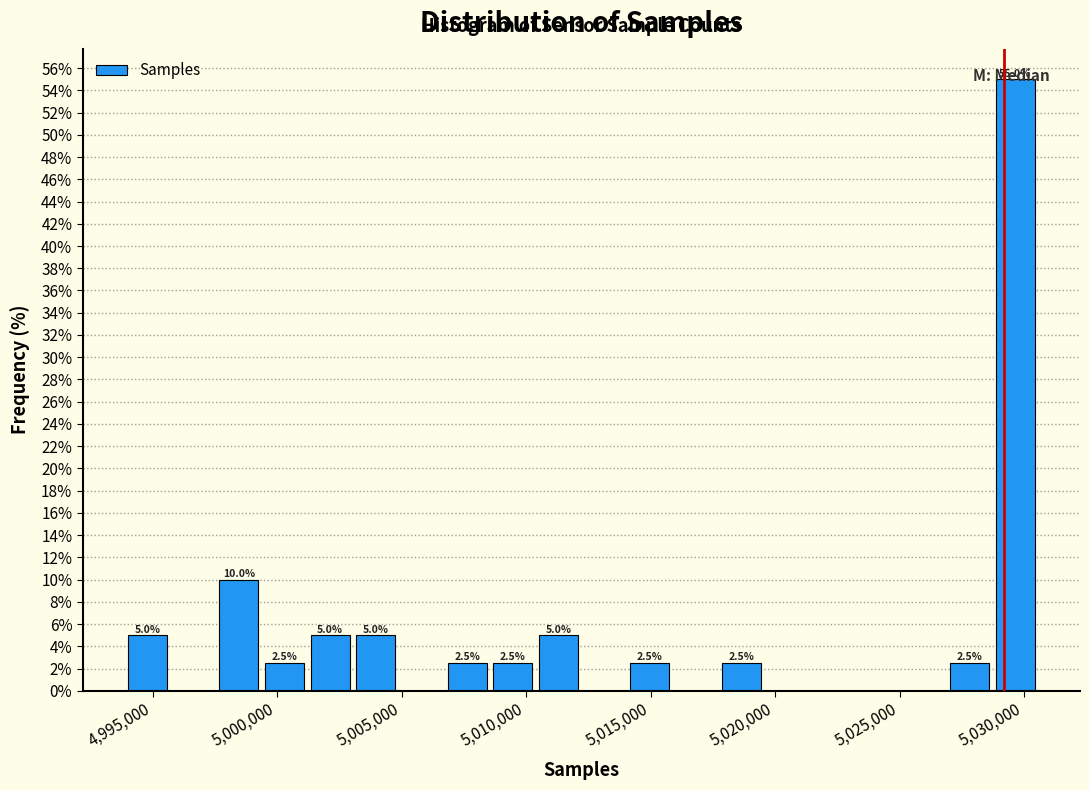

Read against the x-axis, roughly where is the centre of the tallest bar?

5029500